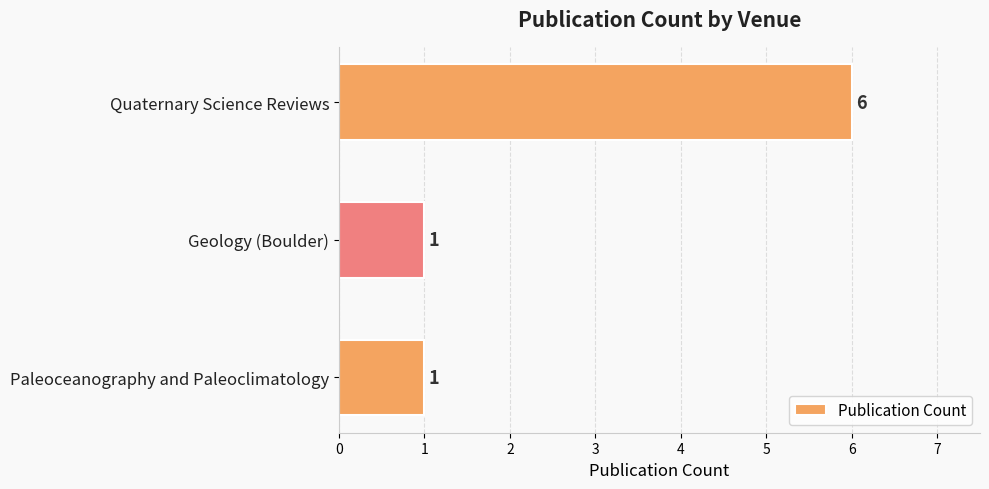

The value at Paleoceanography and Paleoclimatology is 1. True or false?

True